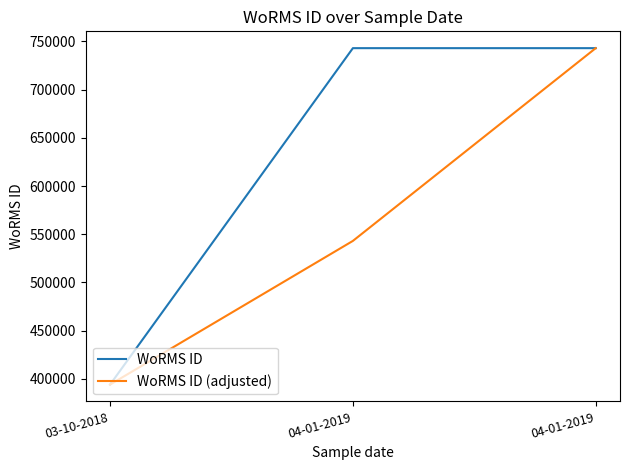

Reading right to left, list all the values displayed in this chart.

WoRMS ID: 743068	743068	393979
WoRMS ID (adjusted): 743068	543068	393979